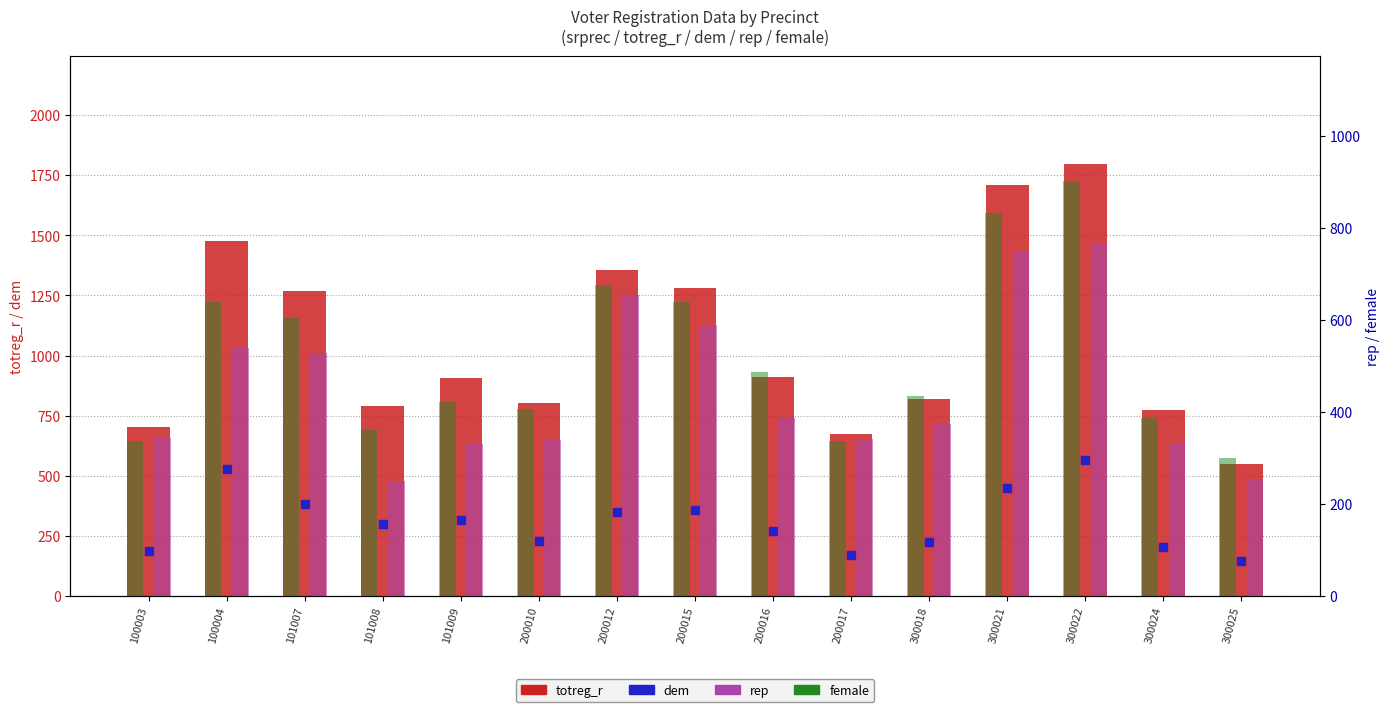

Which series has the largest Y range (max minus min)?

totreg_r